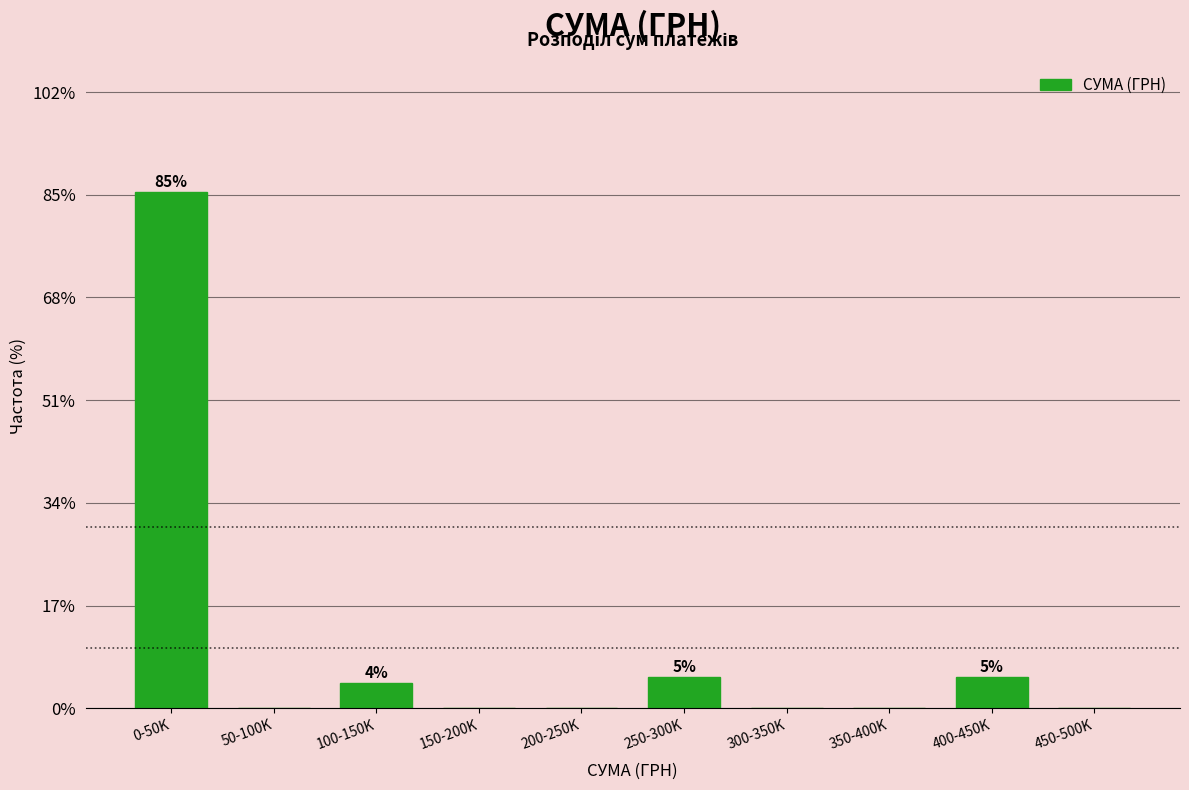

Reading left to right, extract all data points from this chart.

0-50K=85.4	50-100K=0.0	100-150K=4.2	150-200K=0.0	200-250K=0.0	250-300K=5.2	300-350K=0.0	350-400K=0.0	400-450K=5.2	450-500K=0.0